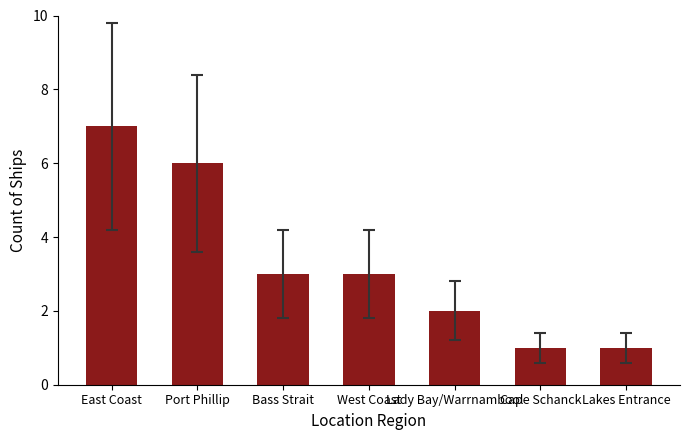

Count the values in the range 1 to 6.

6